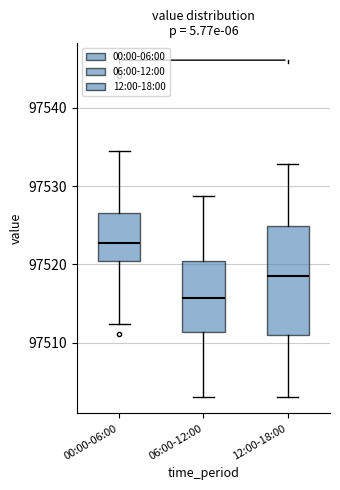

Comparing the boxes themselves (not the whiskers), which one is the tallest?

12:00-18:00